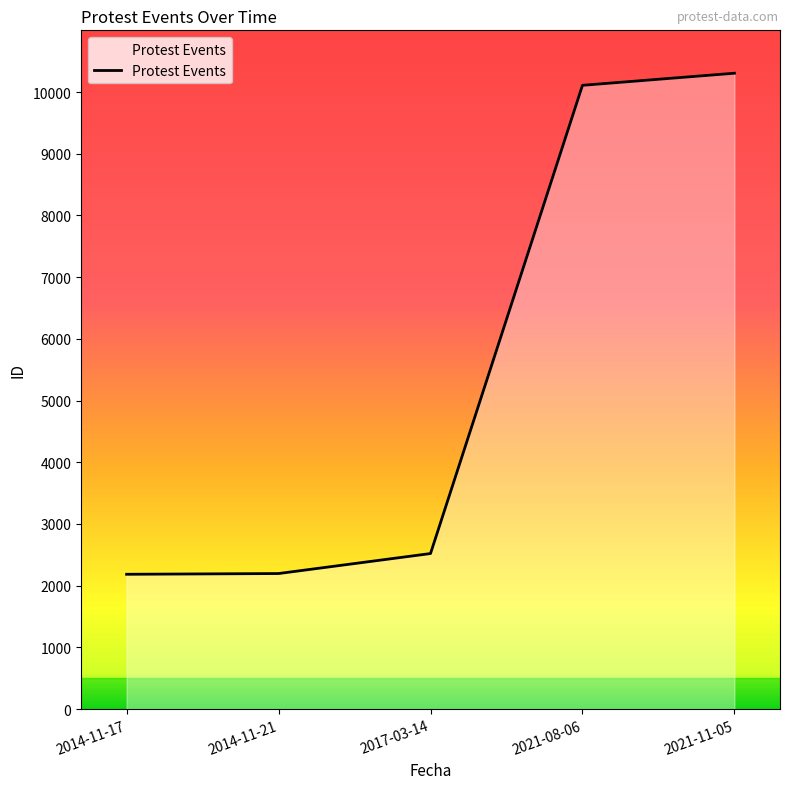

The chart shows a value of 14395 at 2021-11-05. True or false?

False